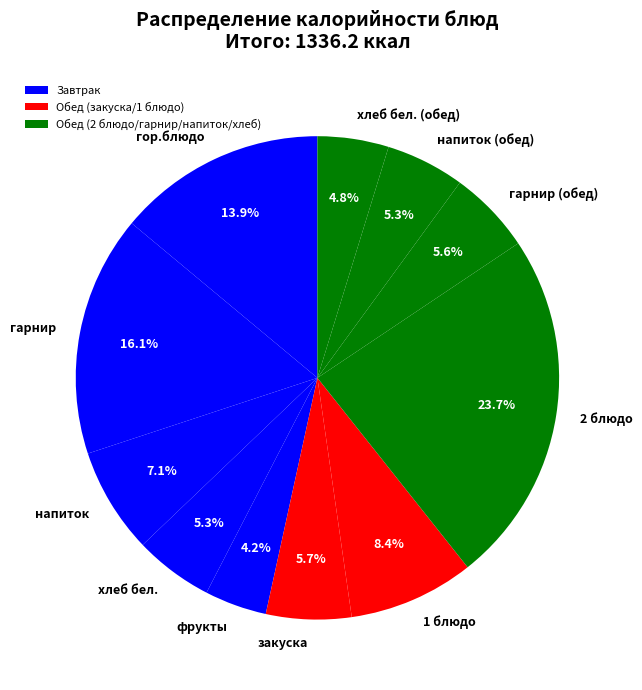

Does фрукты represent more than half of the total?

No